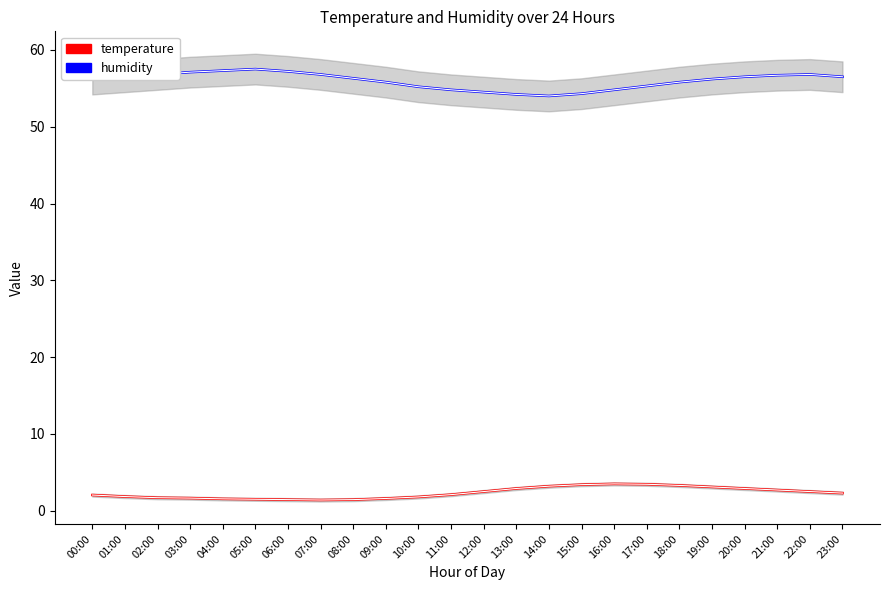

Where is the first local minimum for humidity?

14:00